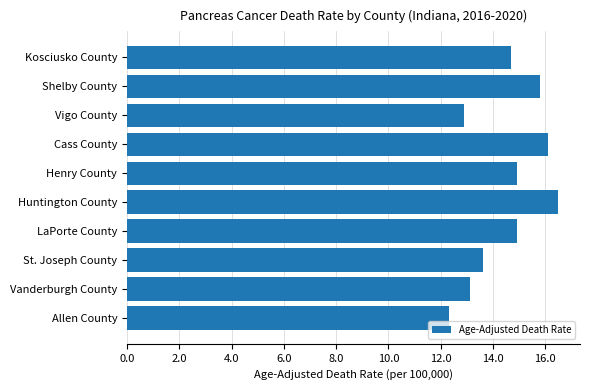

Reading top to bottom, transcribe all the data shown in this chart.

Kosciusko County=14.7	Shelby County=15.8	Vigo County=12.9	Cass County=16.1	Henry County=14.9	Huntington County=16.5	LaPorte County=14.9	St. Joseph County=13.6	Vanderburgh County=13.1	Allen County=12.3